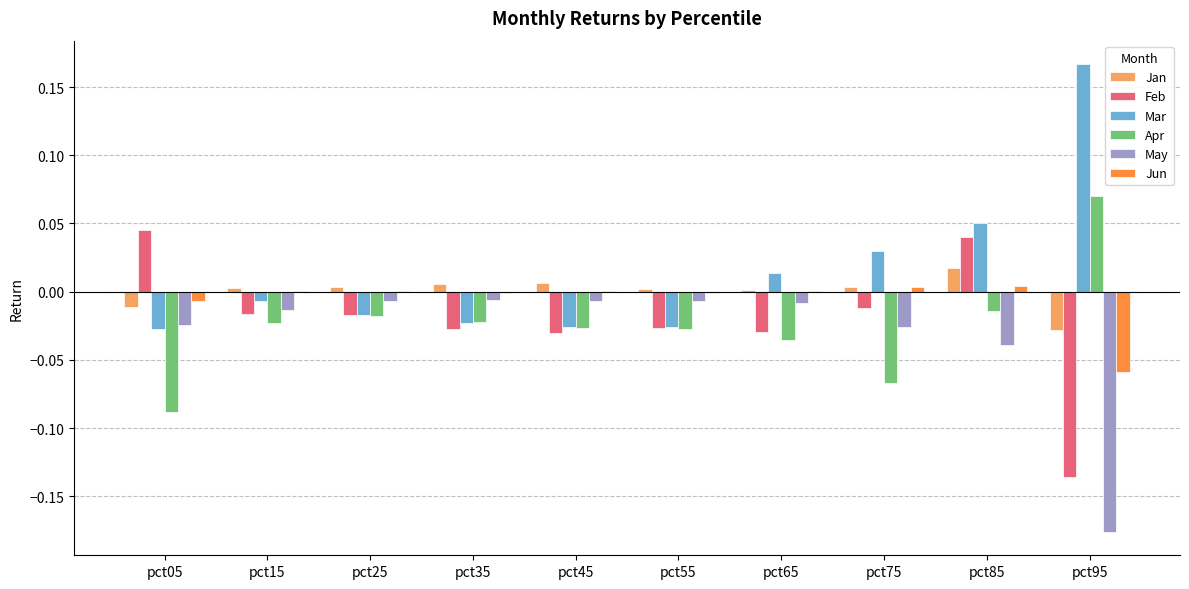

Where is Mar nearest to the value 0?

pct15